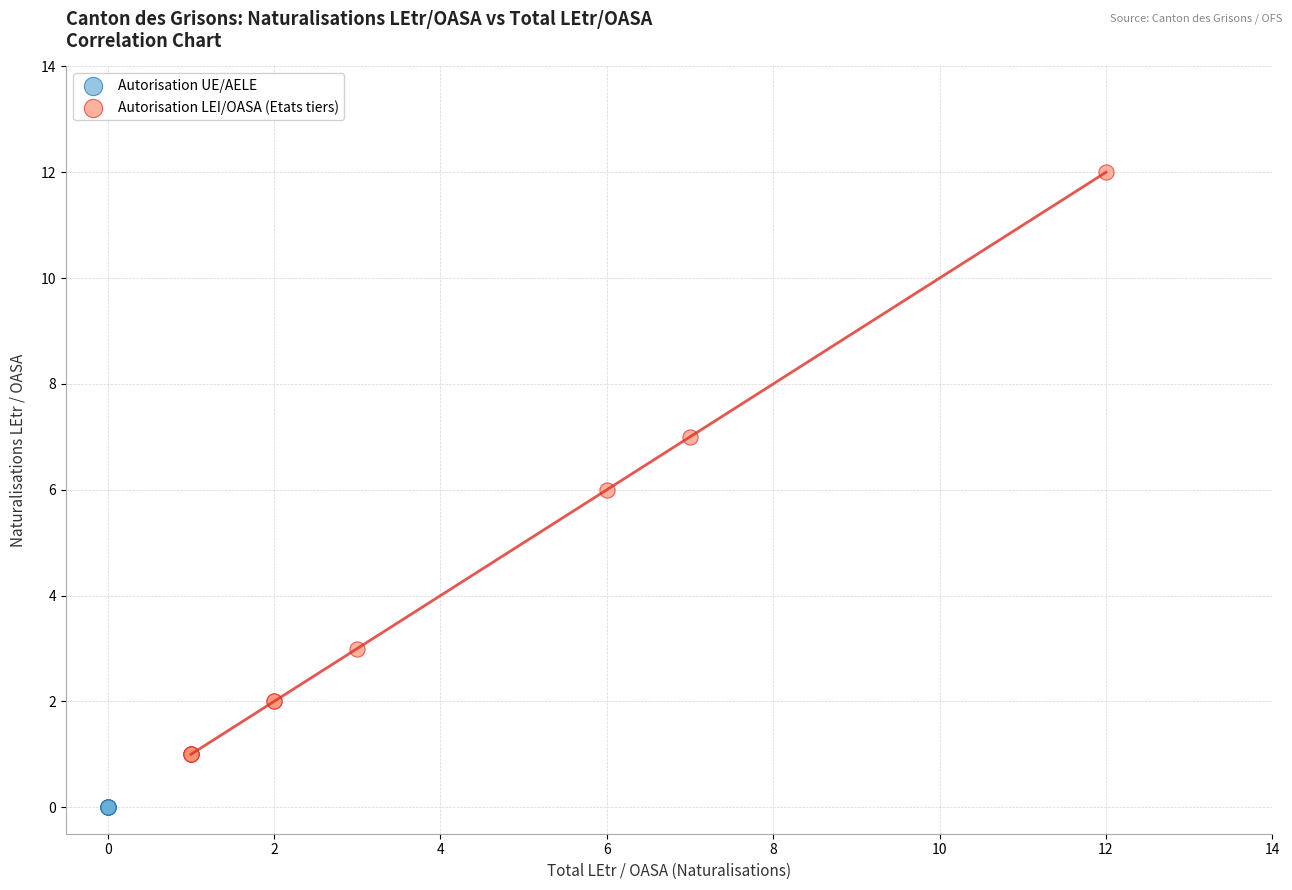

Which series contains the lowest Y value?

Autorisation UE/AELE